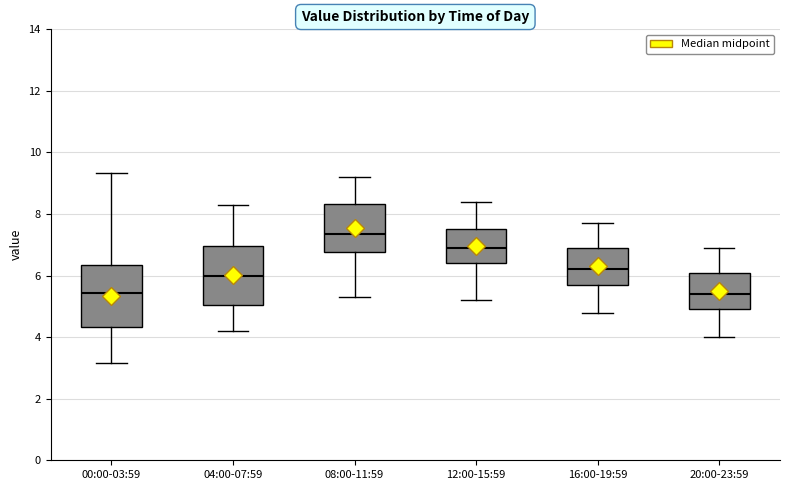

Reading left to right, read every box against the y-axis: the position of its median line, the range the box covers, and the ends of its whiskers. The values are not printed on the chart, so give them approximately, as read against the axis.

00:00-03:59: median 5.4, box 4.4 to 6.4, whiskers 3.2 to 9.4
04:00-07:59: median 6.0, box 5.0 to 7.0, whiskers 4.2 to 8.4
08:00-11:59: median 7.4, box 6.8 to 8.4, whiskers 5.4 to 9.2
12:00-15:59: median 7.0, box 6.4 to 7.6, whiskers 5.2 to 8.4
16:00-19:59: median 6.2, box 5.8 to 7.0, whiskers 4.8 to 7.8
20:00-23:59: median 5.4, box 5.0 to 6.2, whiskers 4.0 to 7.0